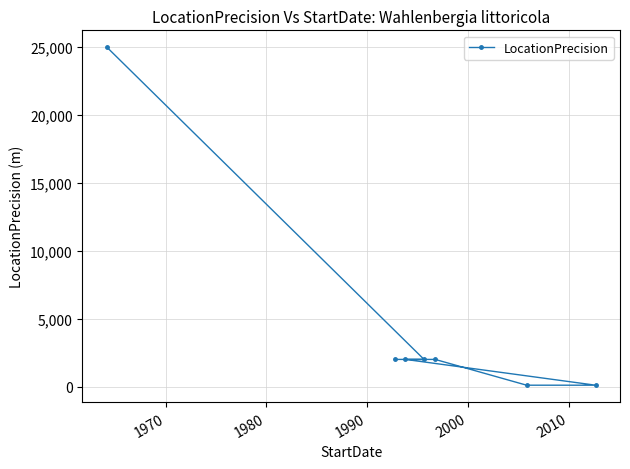

What is the maximum value shown in the chart?

25000